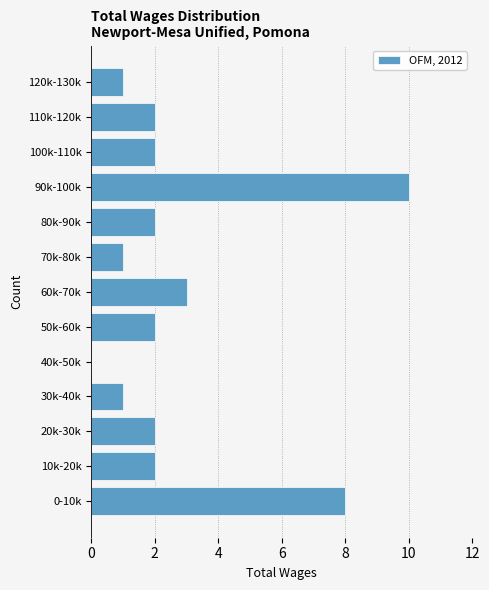

Reading bottom to top, what are all the values shown in this chart?

0-10k=8	10k-20k=2	20k-30k=2	30k-40k=1	40k-50k=0	50k-60k=2	60k-70k=3	70k-80k=1	80k-90k=2	90k-100k=10	100k-110k=2	110k-120k=2	120k-130k=1